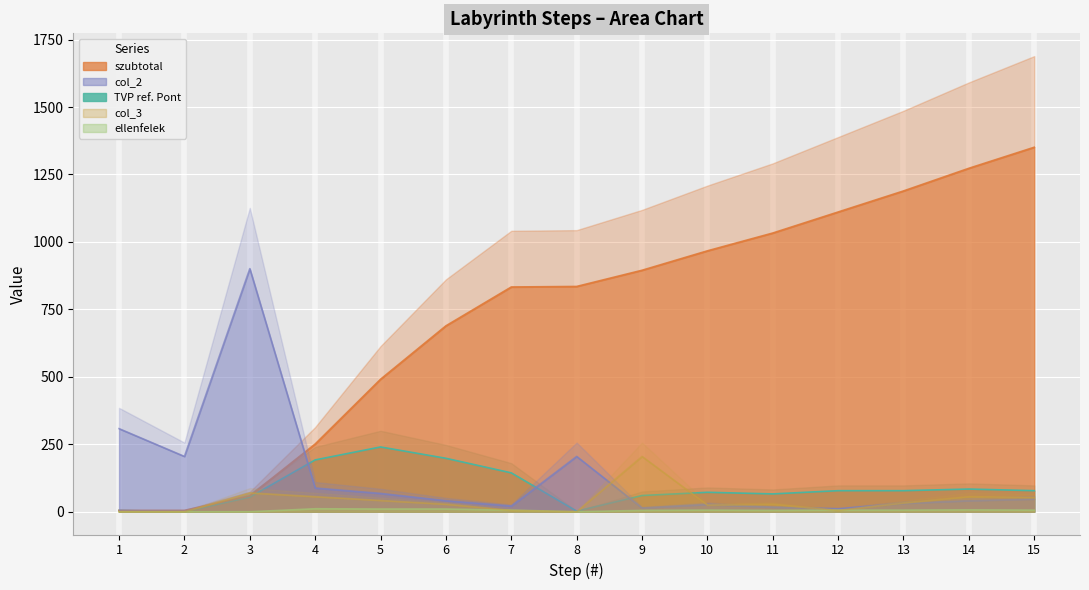

What value does the szubtotal series have at 7, to the nearest 50?

850